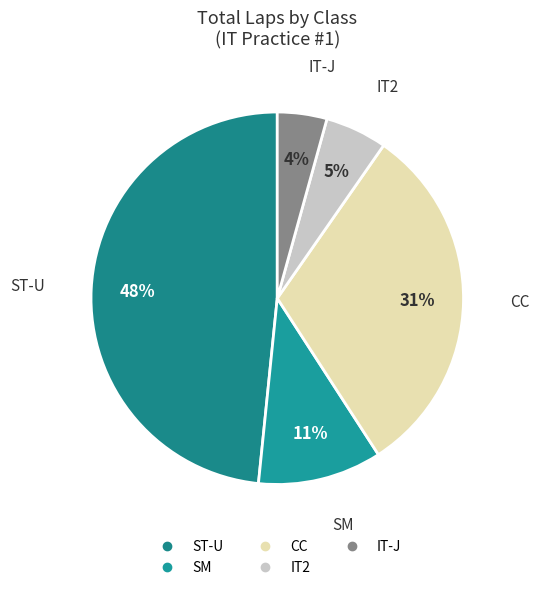

How many slices are in this pie chart?

5